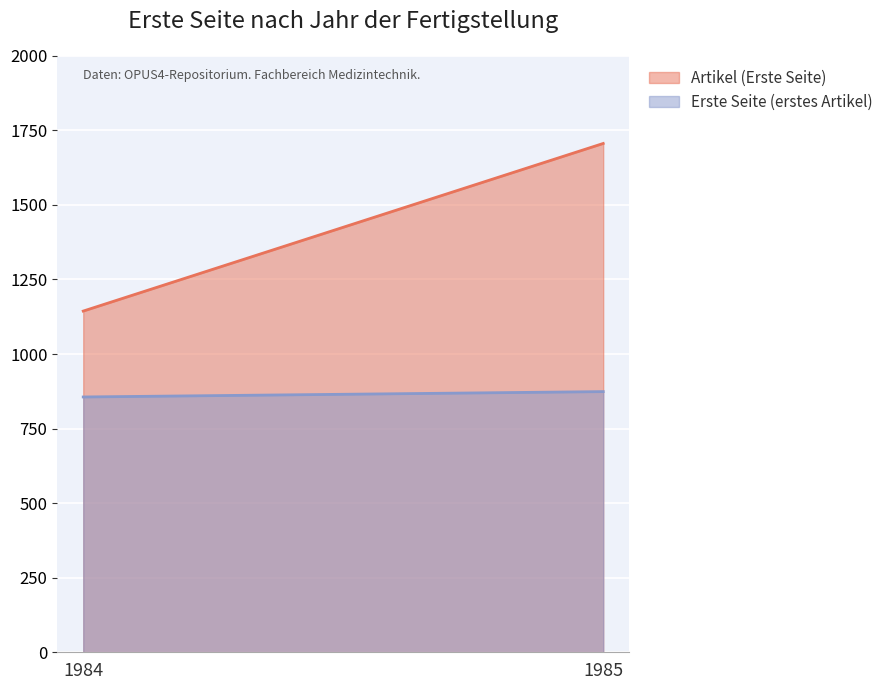

The chart shows a value of 168 at 1985. True or false?

False